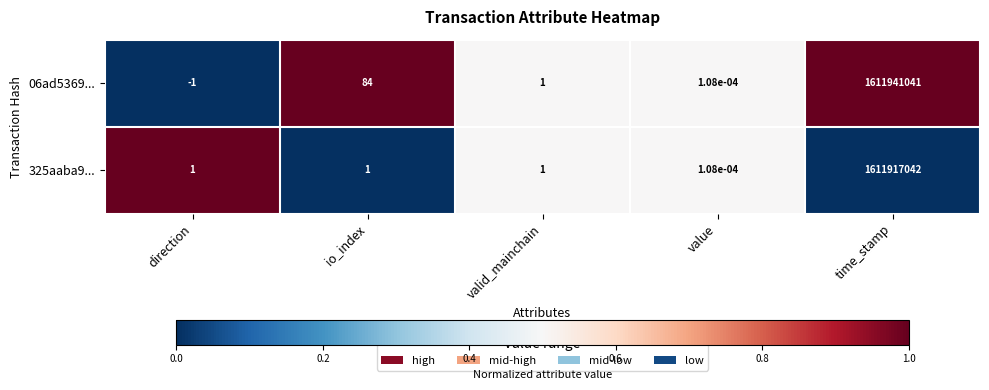

At how many categories does at least one series exceed 0?

5